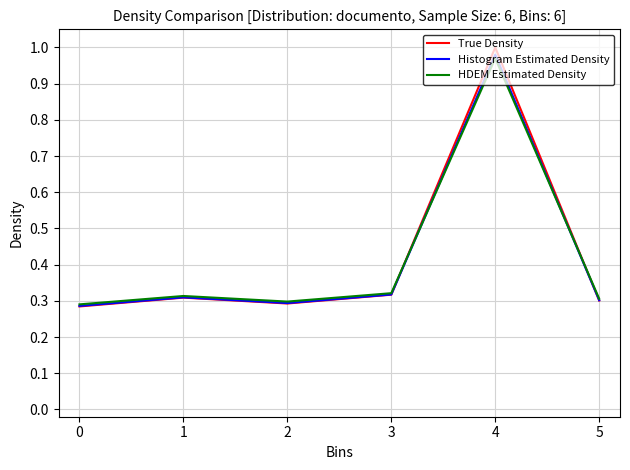

The value of True Density at 3 is 0.3. True or false?

True